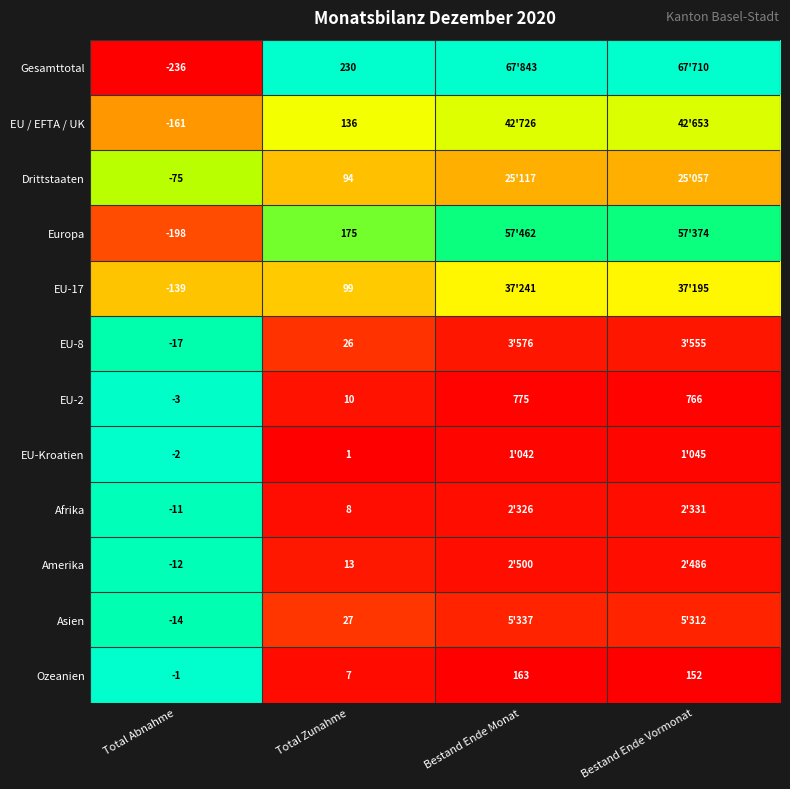

Is the value of EU-2 at Total Abnahme greater than the value of Amerika at Total Abnahme?

Yes